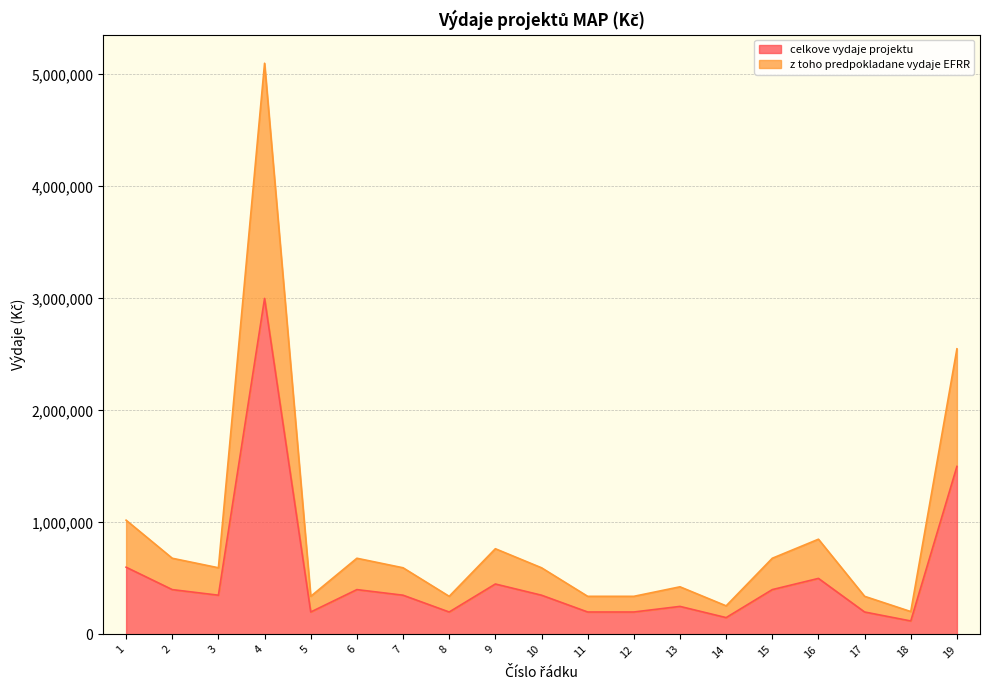

How many data points does each series have?

19